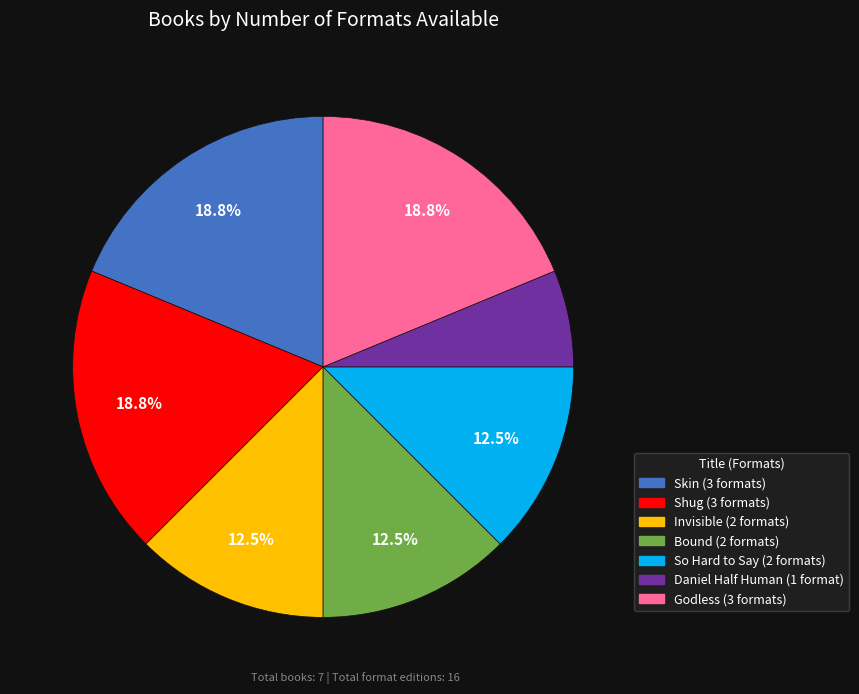

The Shug slice represents 19% of the pie. True or false?

True